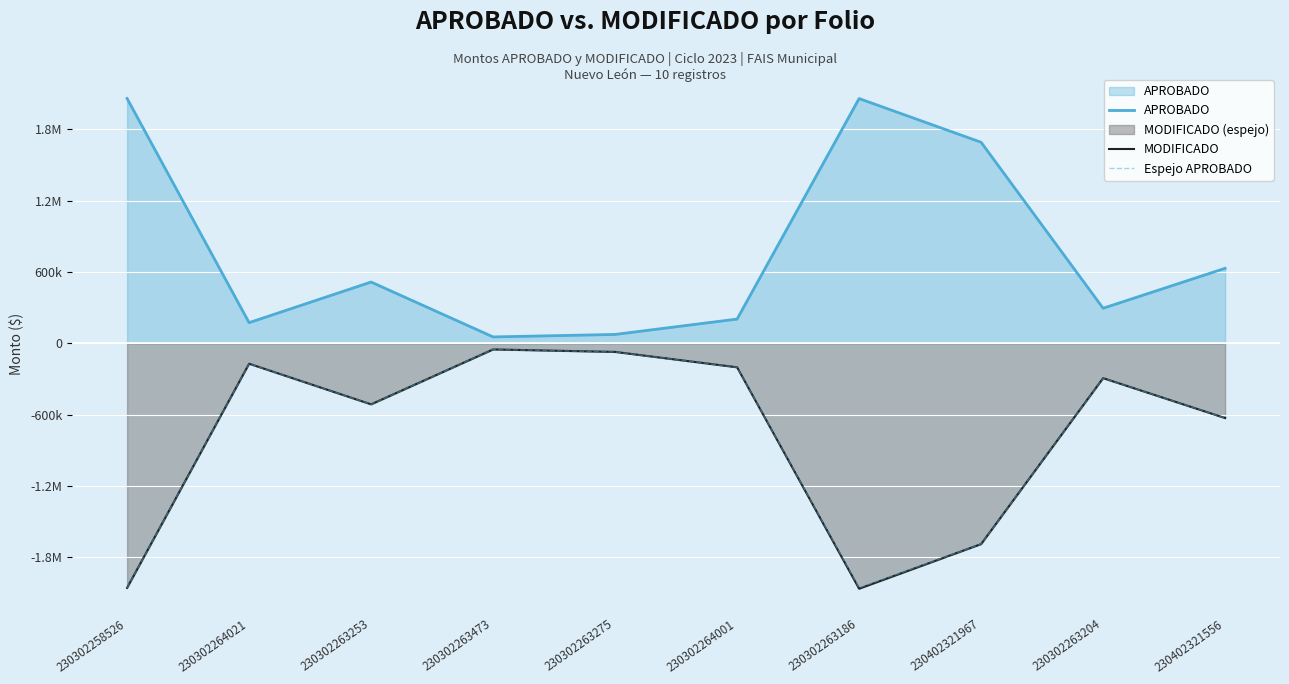

True or false: APROBADO has more than 1 points higher than both neighbors.

True